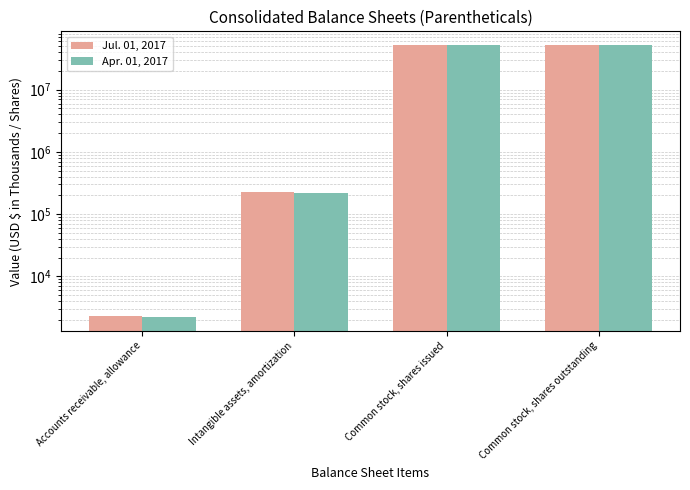

Reading left to right, extract all data points from this chart.

Jul. 01, 2017: 2267	224302	52522479	52522479
Apr. 01, 2017: 2184	215772	52255495	52255495